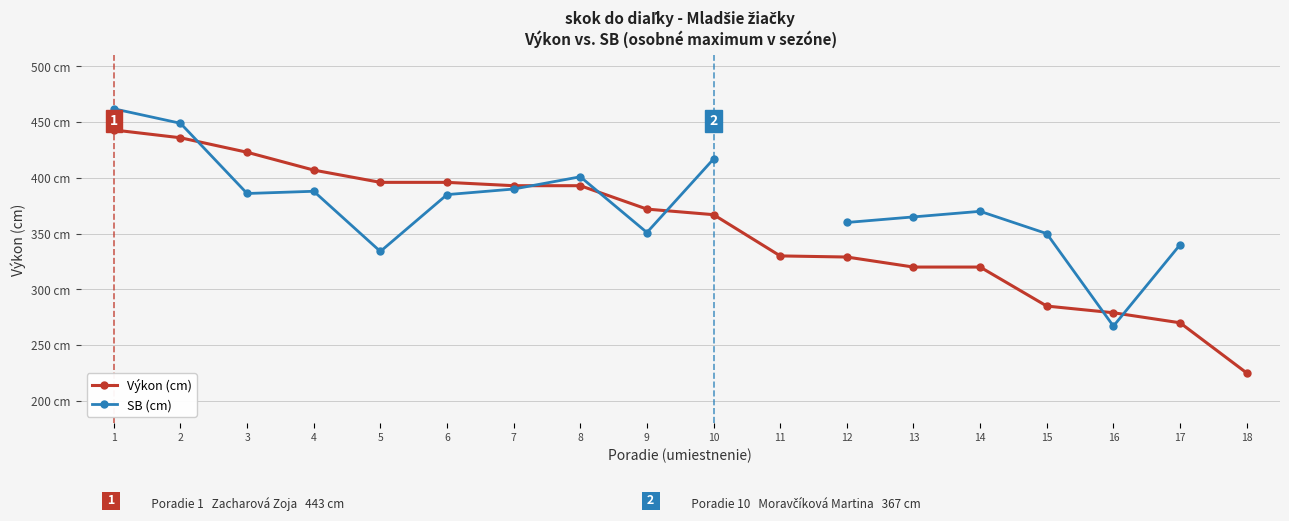

How many lines are shown in the chart?

2